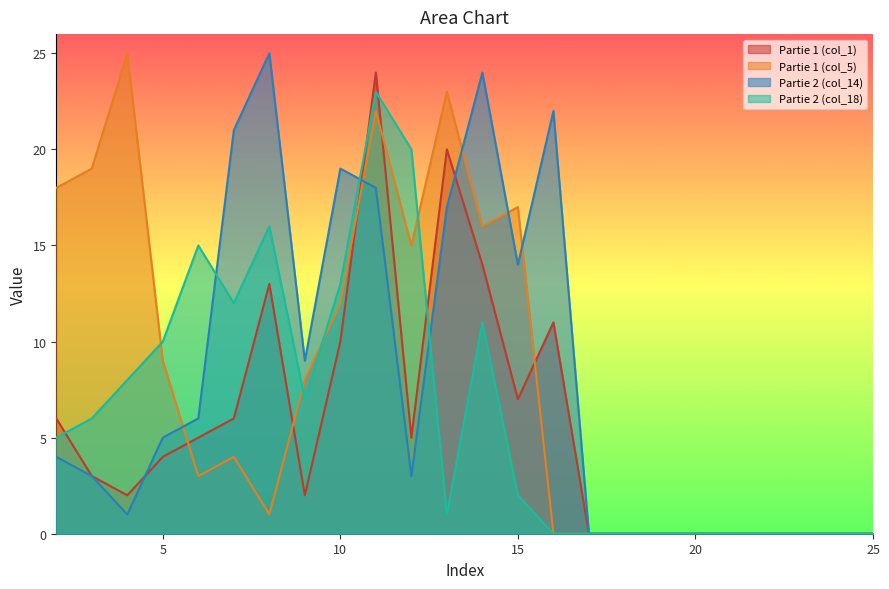

Between 6 and 19, which series saw the biggest shift?

Partie 2 (col_18)